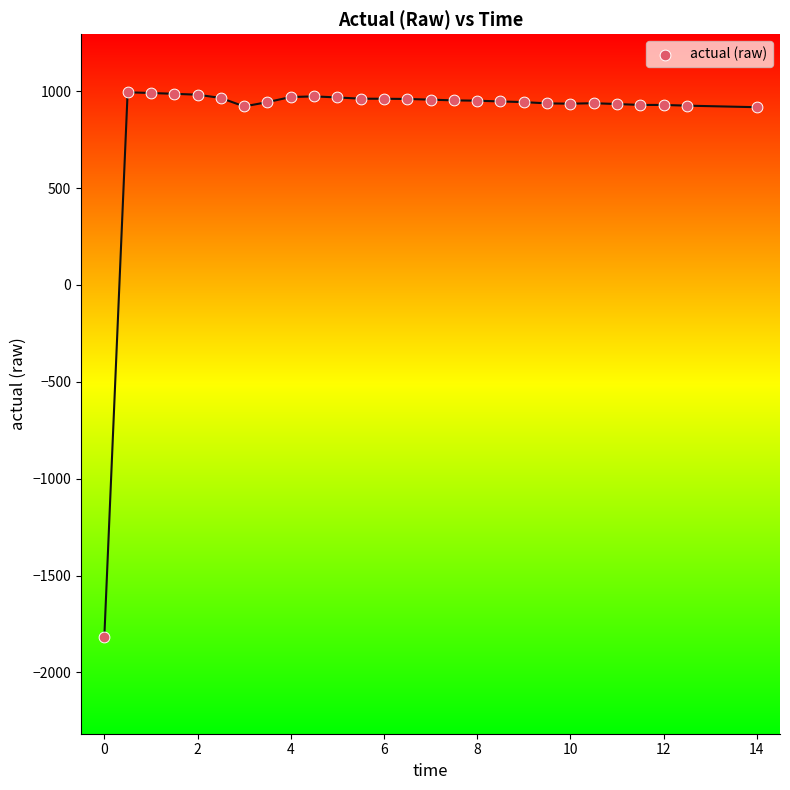

What is the range of X values (max minus min)?

14.0